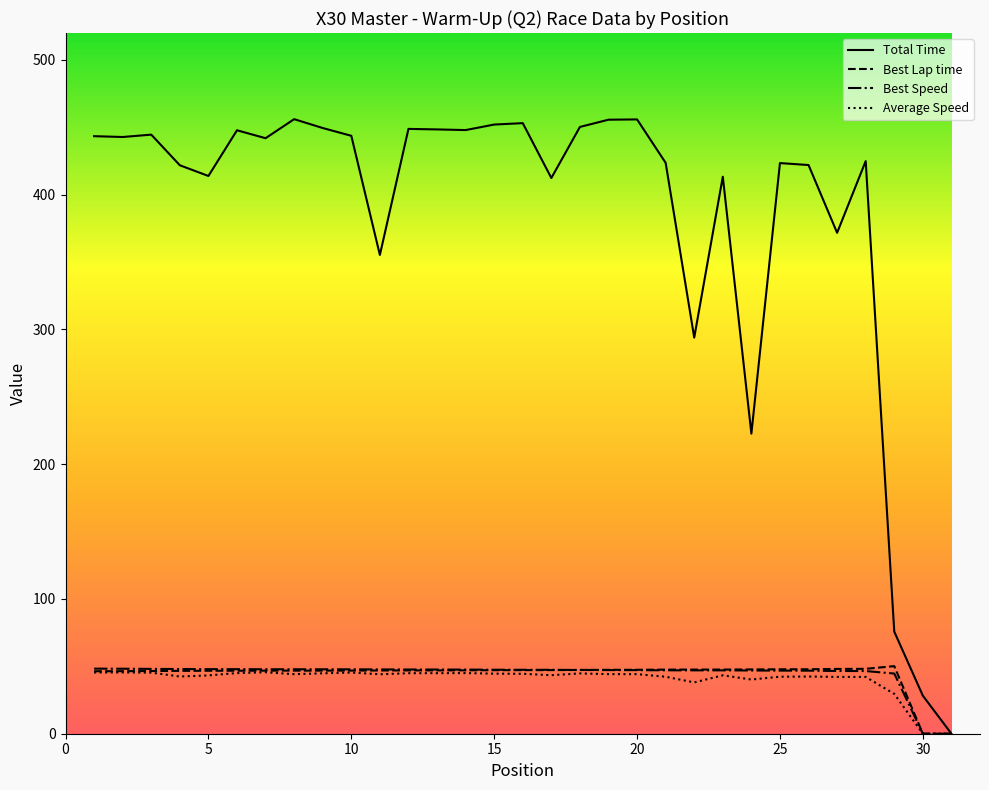

Which series has the largest total across all categories?

Total Time